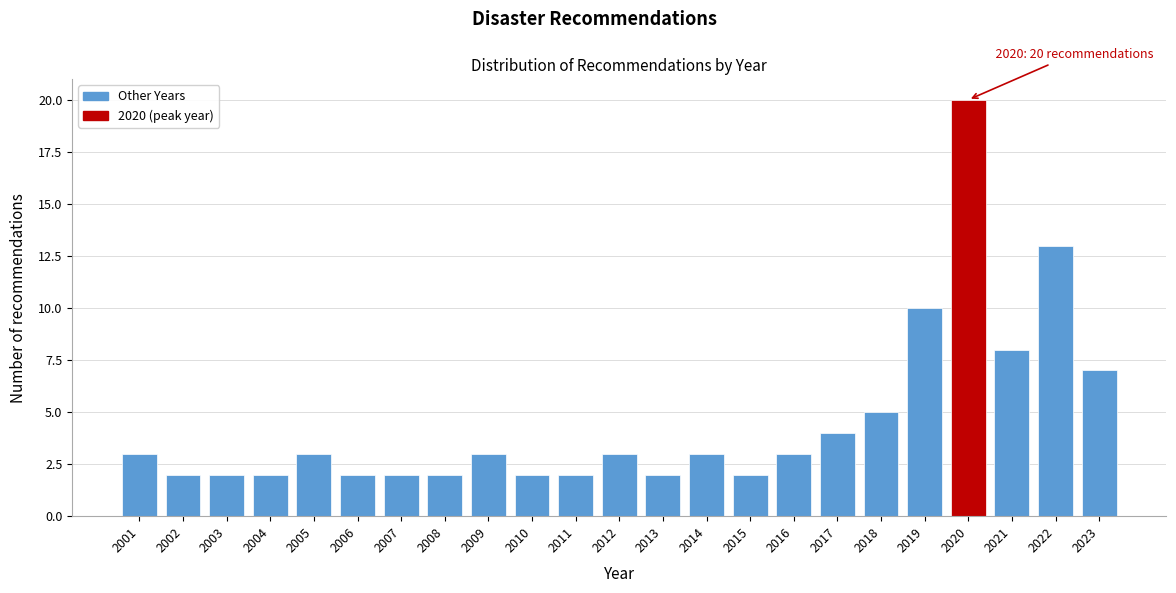

Reading right to left, extract all data points from this chart.

2023=7	2022=13	2021=8	2020=20	2019=10	2018=5	2017=4	2016=3	2015=2	2014=3	2013=2	2012=3	2011=2	2010=2	2009=3	2008=2	2007=2	2006=2	2005=3	2004=2	2003=2	2002=2	2001=3